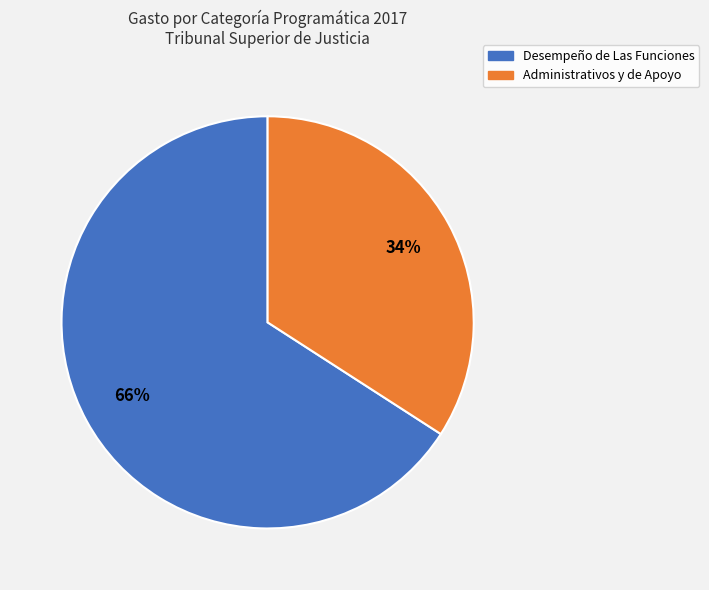

Between Administrativos y de Apoyo and Desempeño de Las Funciones, which is larger?

Desempeño de Las Funciones